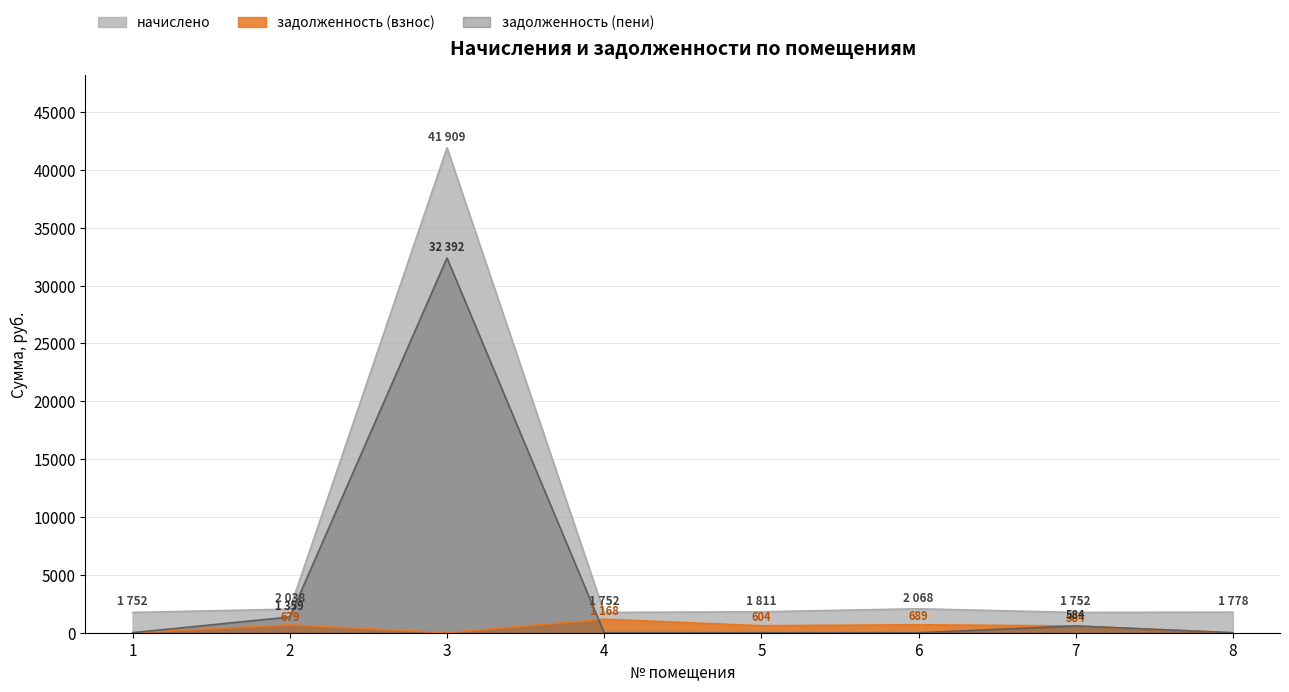

The value of задолженность (взнос) at 7 is 584.1. True or false?

True